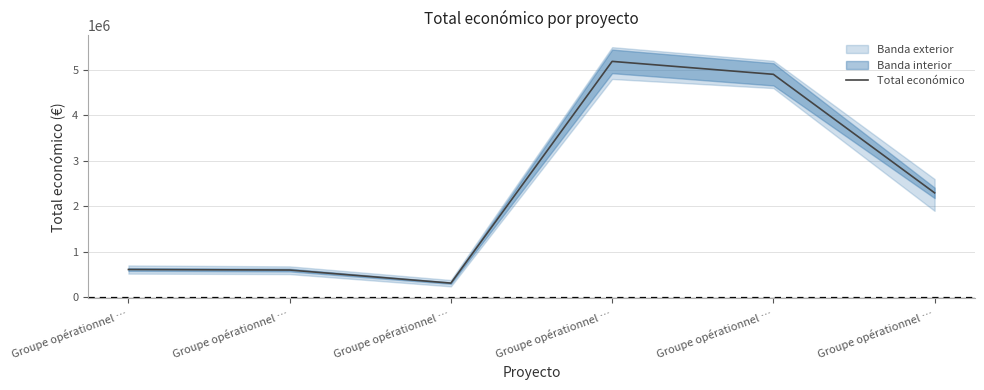

True or false: there are more than 0 points higher than both neighbors.

True